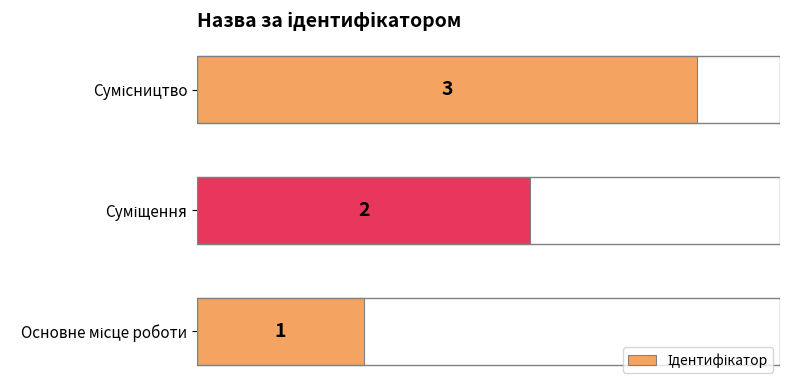

How many categories are shown in the chart?

3